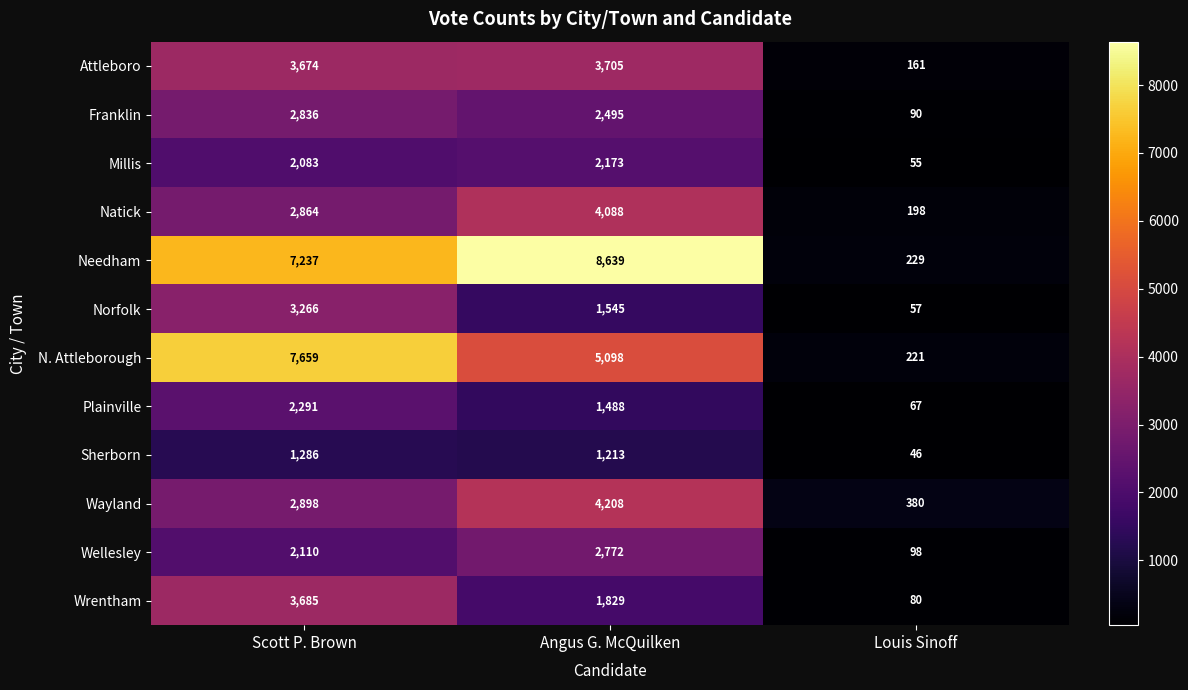

At Louis Sinoff, list the series in order from smallest to largest.

Sherborn, Millis, Norfolk, Plainville, Wrentham, Franklin, Wellesley, Attleboro, Natick, N. Attleborough, Needham, Wayland